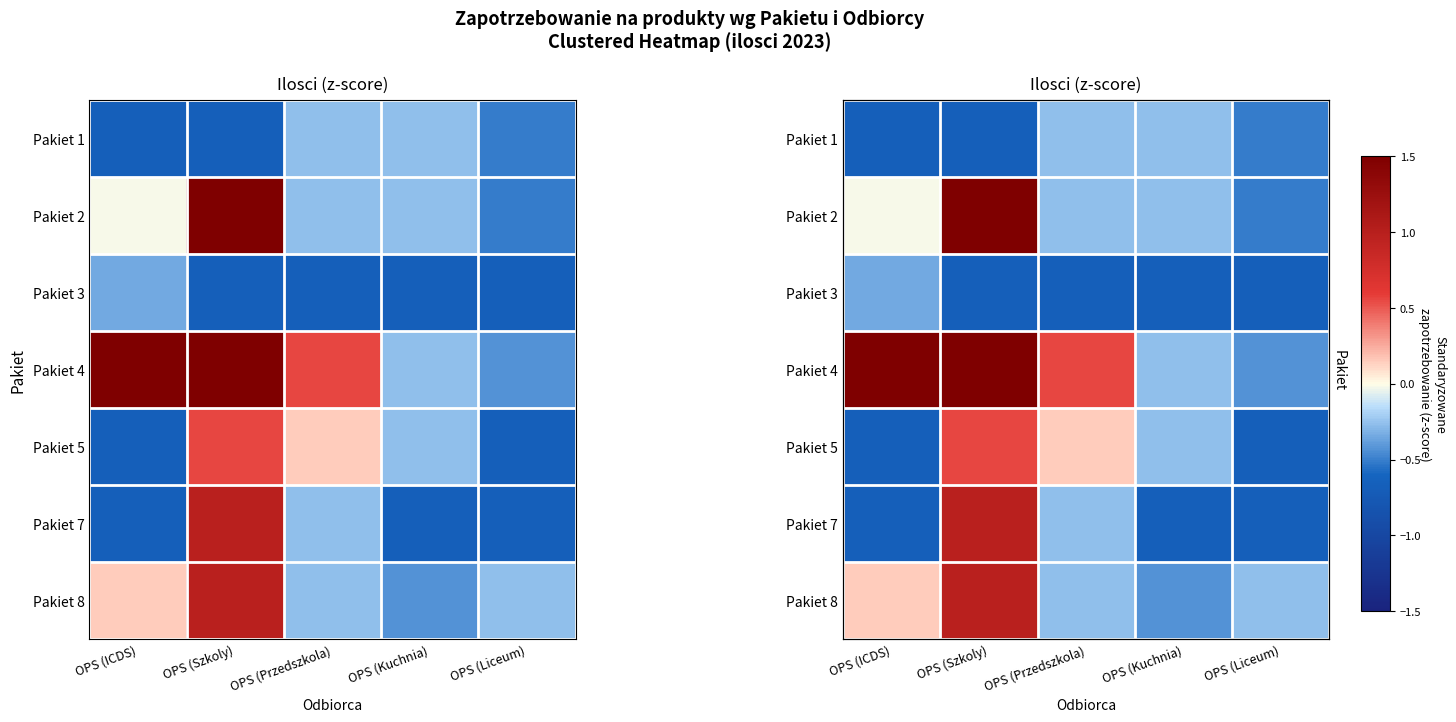

Which series has the largest total across all categories?

Pakiet 4